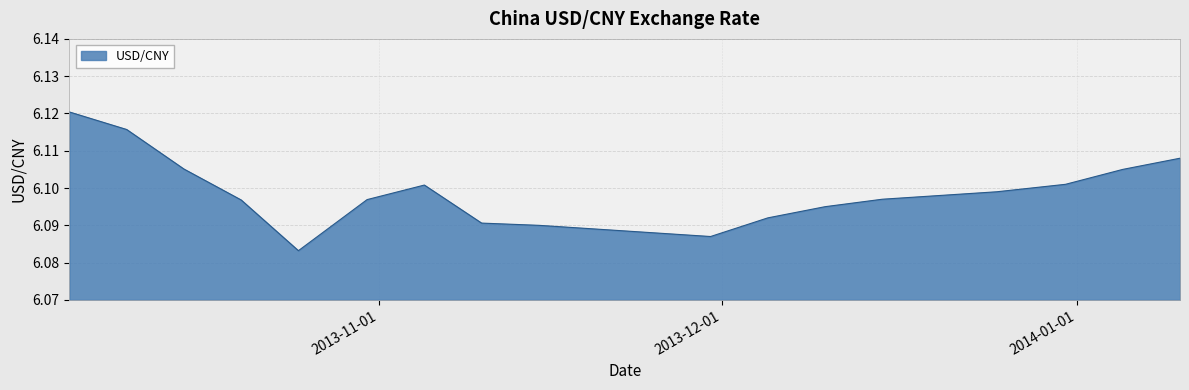

What is the label of the 4th point from the right?

2013-12-25